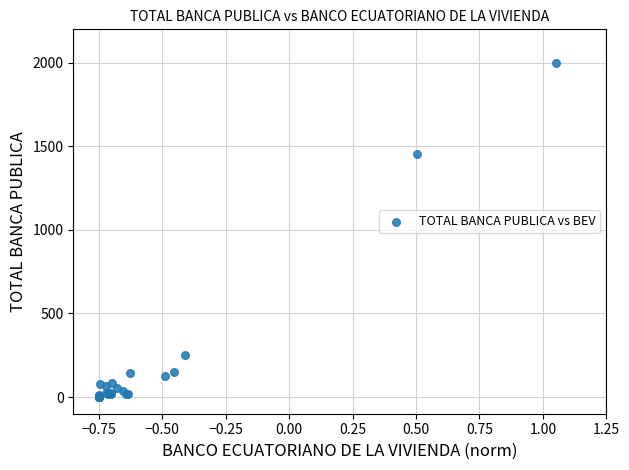

What Y value in the scatter plot is closest to 1000?

1453.2